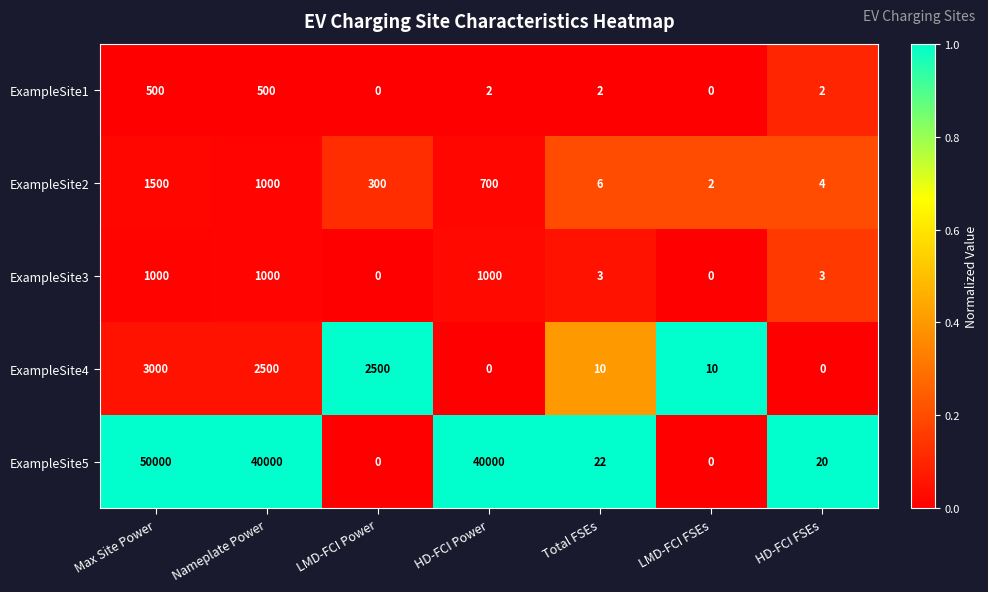

What is the spread (max minus min) of values at Nameplate Power?

39500